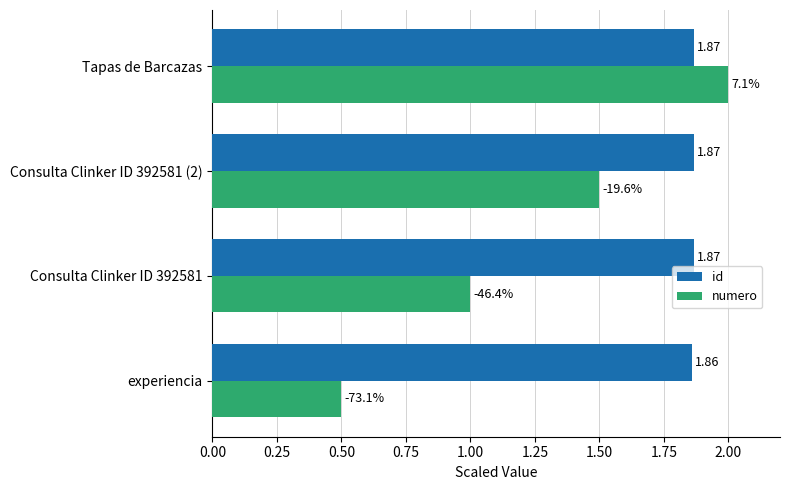

What is the difference between the maximum and second lowest values in the numero series?

1.0